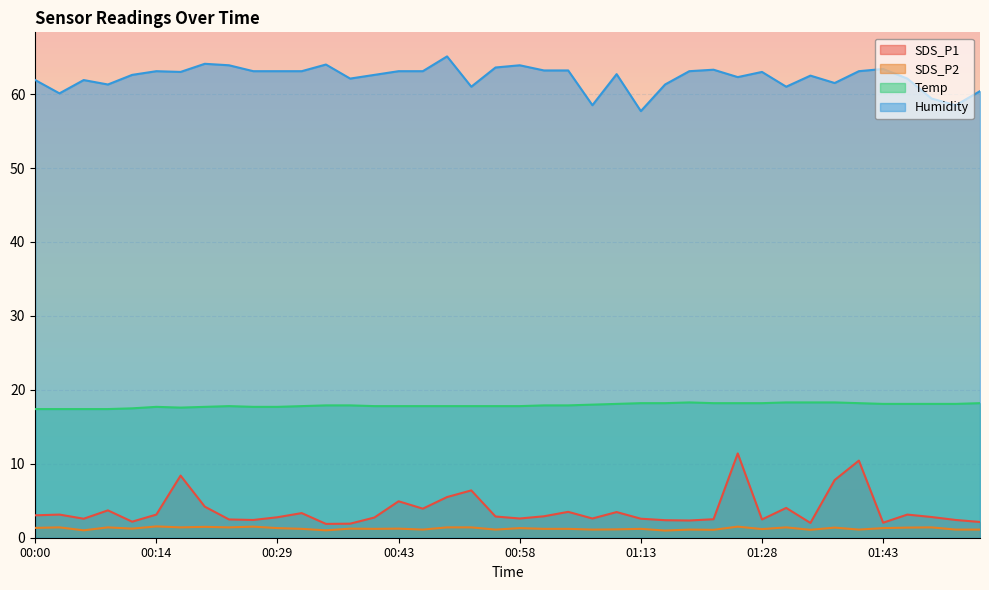

In SDS_P1, how many points are higher than both neighbors (excluding endpoints)?

12